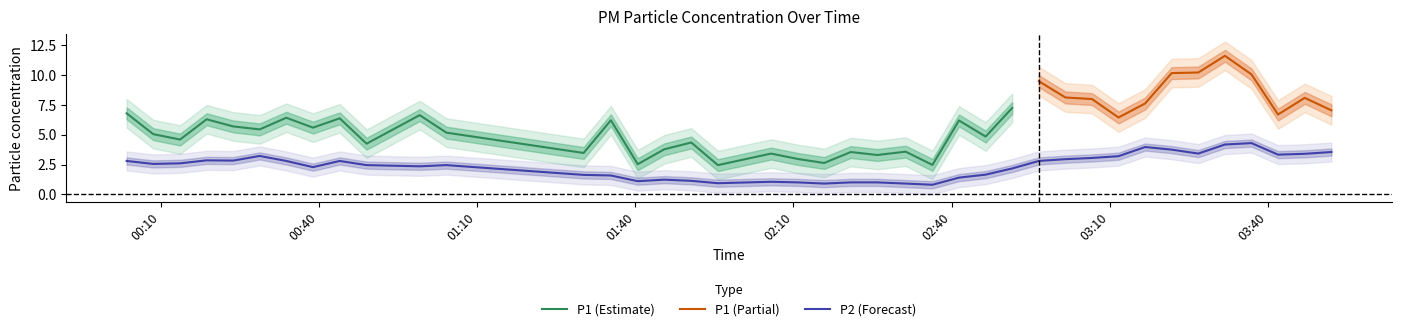

What is the minimum value for P2 (Forecast)?

0.8